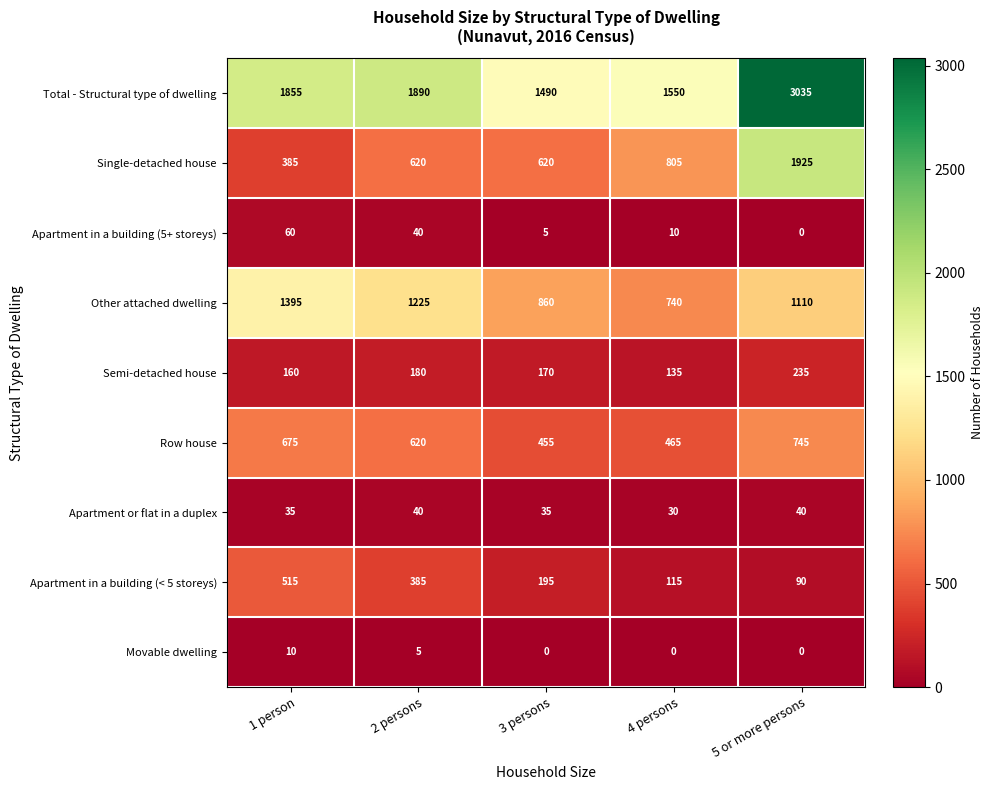

What is the spread (max minus min) of values at 2 persons?

1885